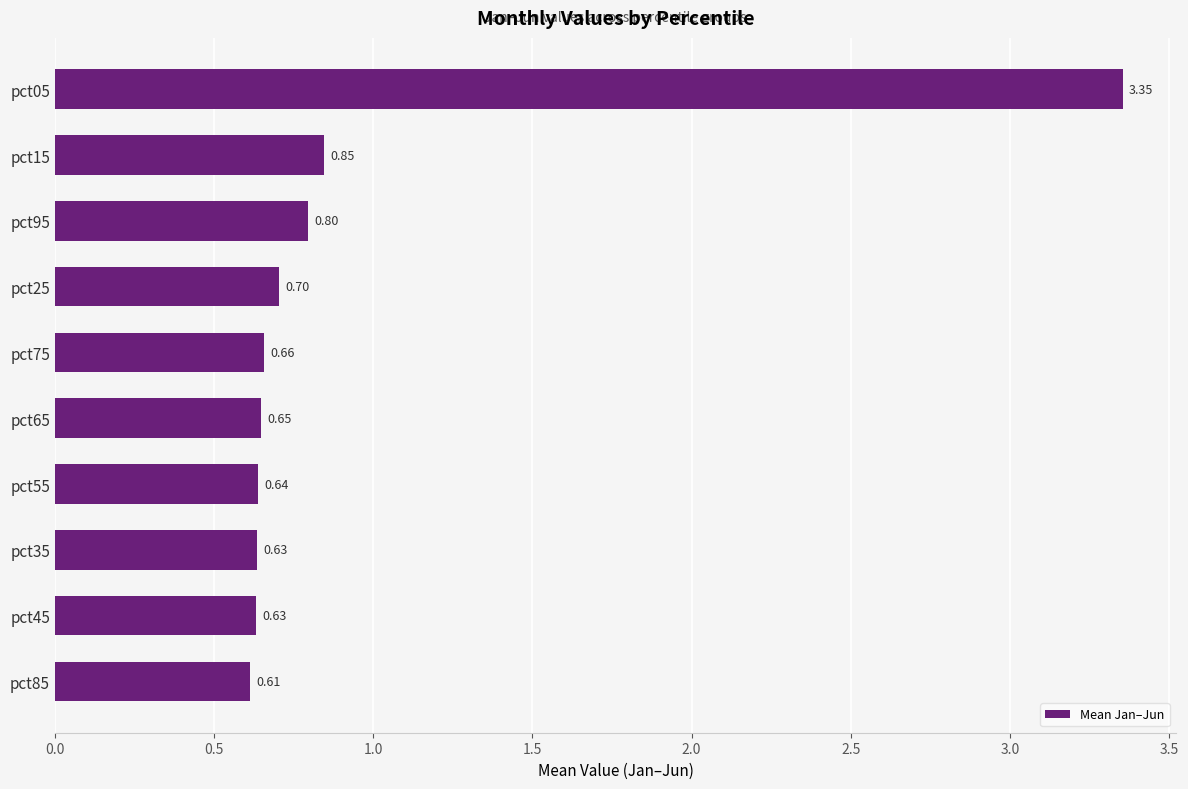

What is the change in value from pct25 to pct95?

+0.1